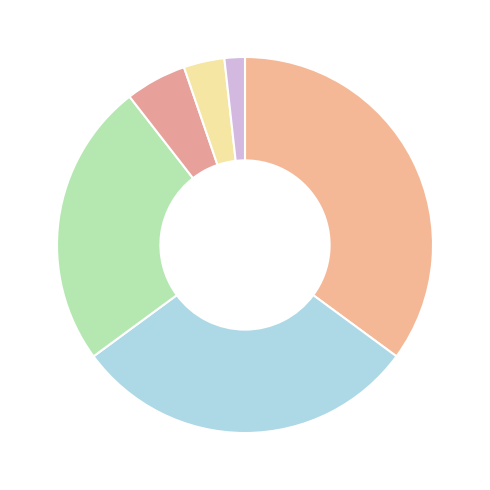

Count the number of slices in the pie.

6